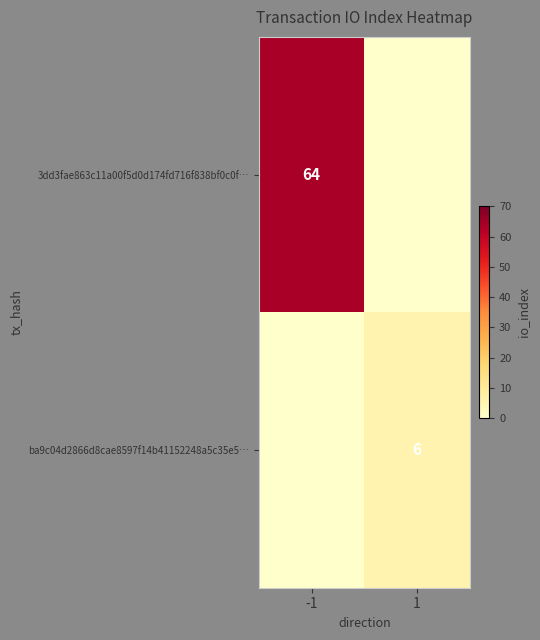

The value of ba9c04d2866d8cae8597f14b41152248a5c35e5… at 1 is 10. True or false?

False